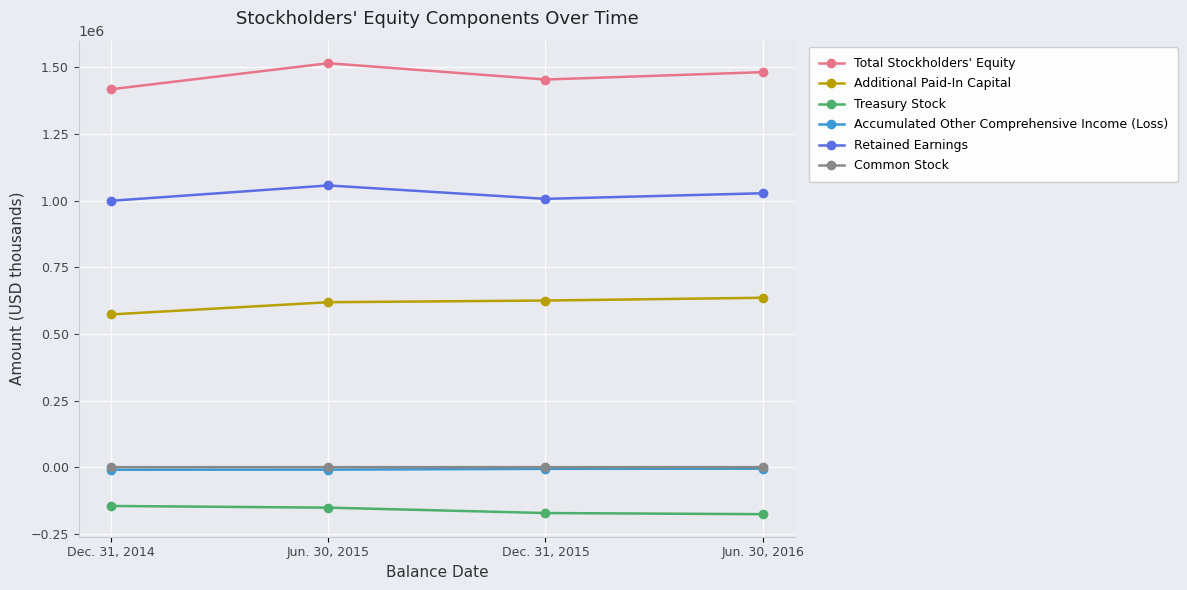

What position from the right is Dec. 31, 2014?

4